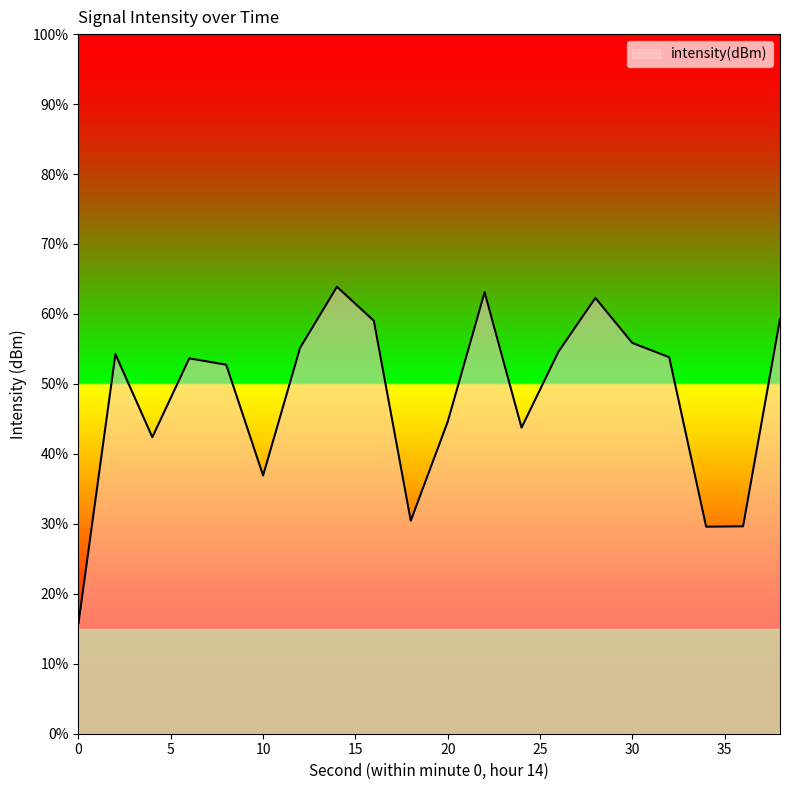

List the labels in order of value, smallest first.

0, 34, 36, 18, 10, 4, 24, 20, 8, 6, 32, 2, 26, 12, 30, 16, 38, 28, 22, 14